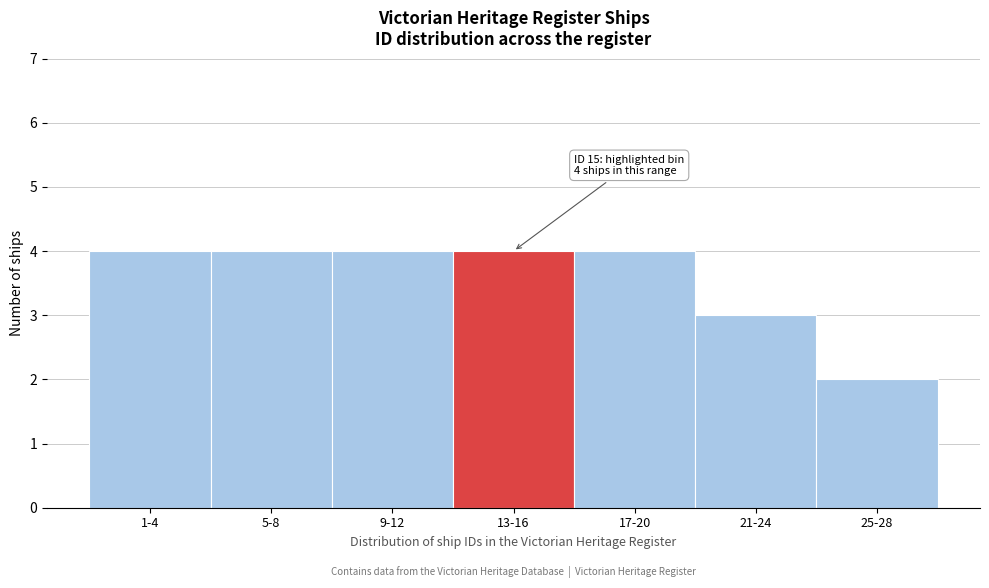

Reading left to right, transcribe all the data shown in this chart.

1-4=4	5-8=4	9-12=4	13-16=4	17-20=4	21-24=3	25-28=2